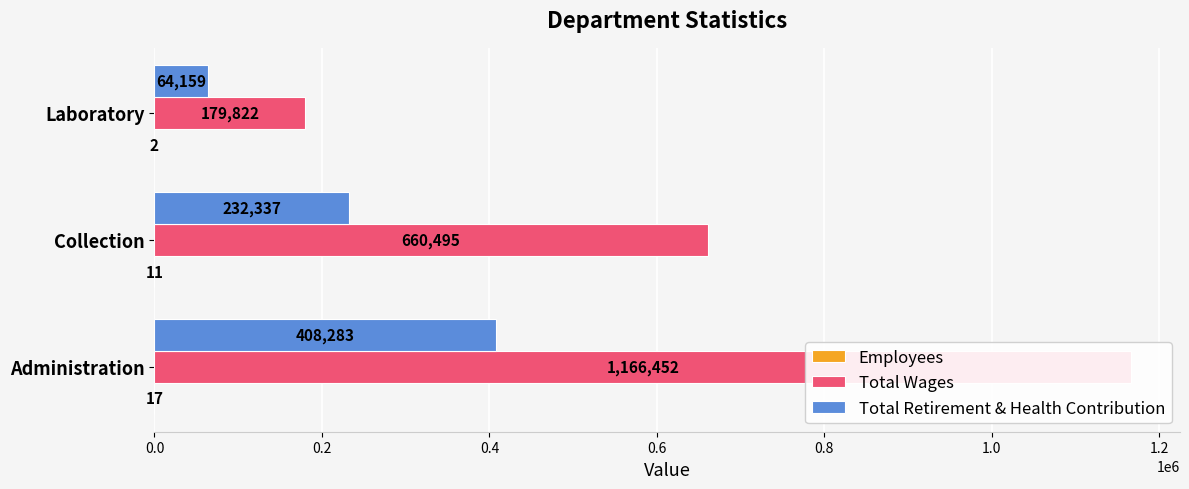

Rank the series by their maximum value, from highest to lowest.

Total Wages, Total Retirement & Health Contribution, Employees